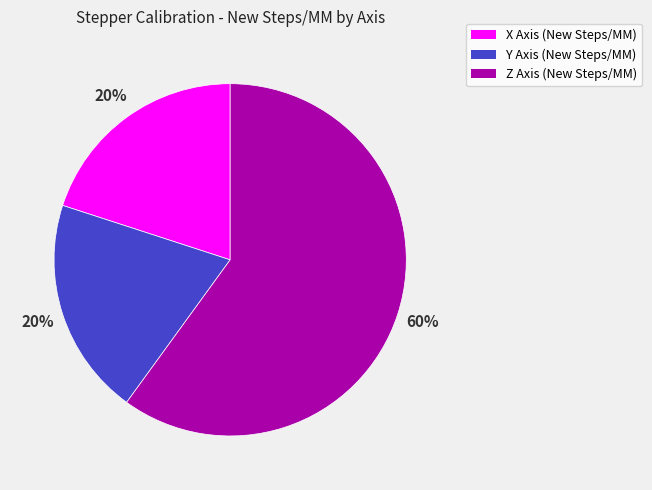

Approximately how many times larger is the value at Y Axis (New Steps/MM) compared to Z Axis (New Steps/MM)?

0.3